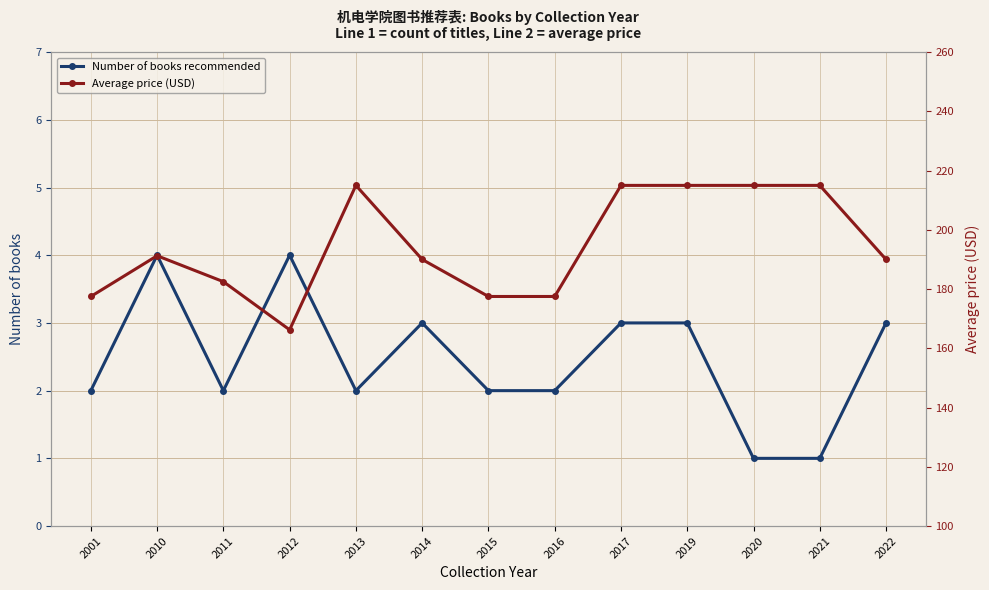

How many series are shown in this chart?

2